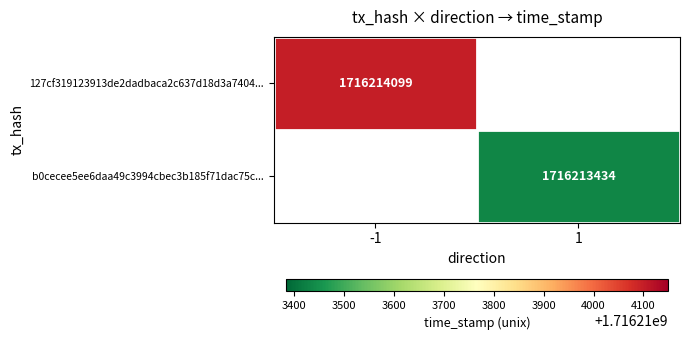

List the series in order of their peak value, lowest first.

b0cecee5ee6daa49c3994cbec3b185f71dac75c, 127cf319123913de2dadbaca2c637d18d3a7404